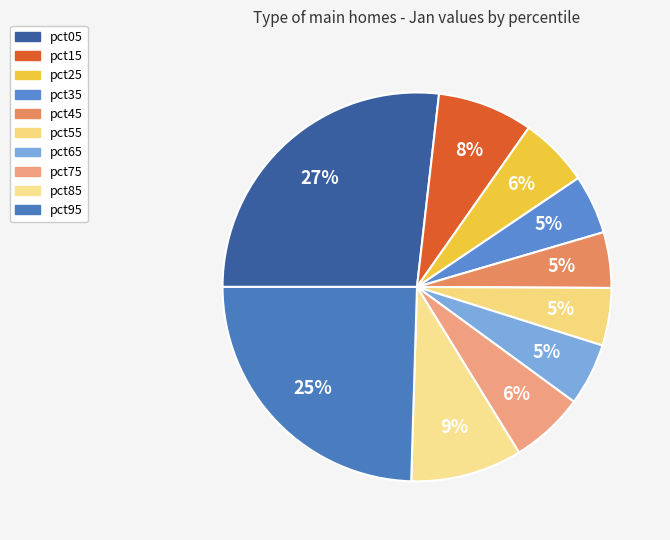

How many slices are in this pie chart?

10